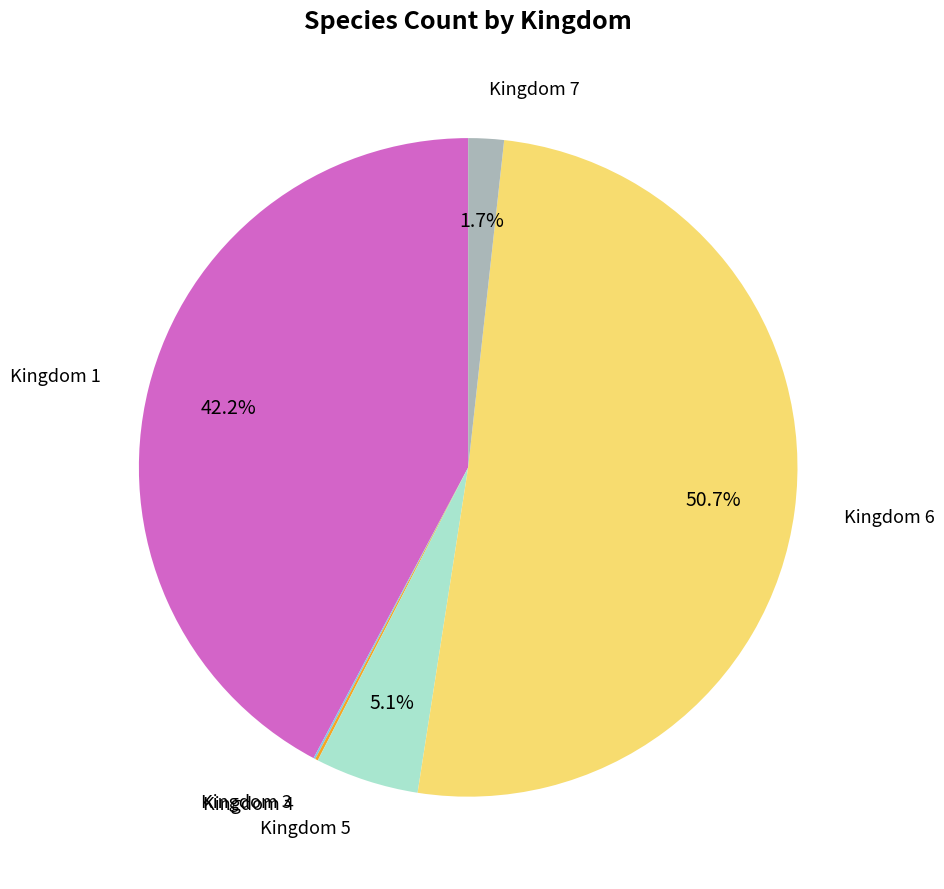

Which has a higher value, Kingdom 5 or Kingdom 6?

Kingdom 6